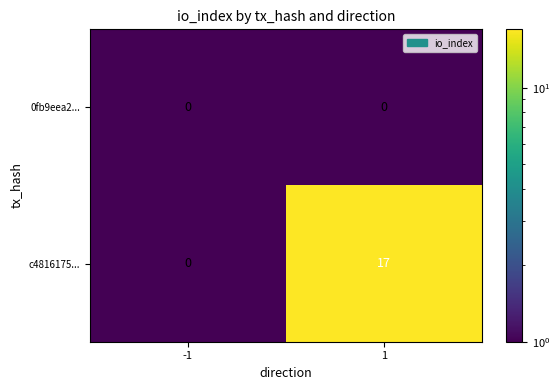

Between -1 and 1, which series saw the biggest shift?

c4816175...